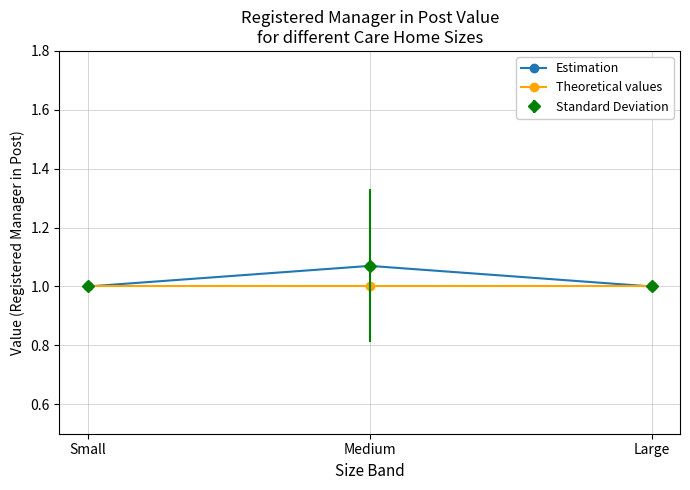

Is this an area chart (filled region under the line)?

No